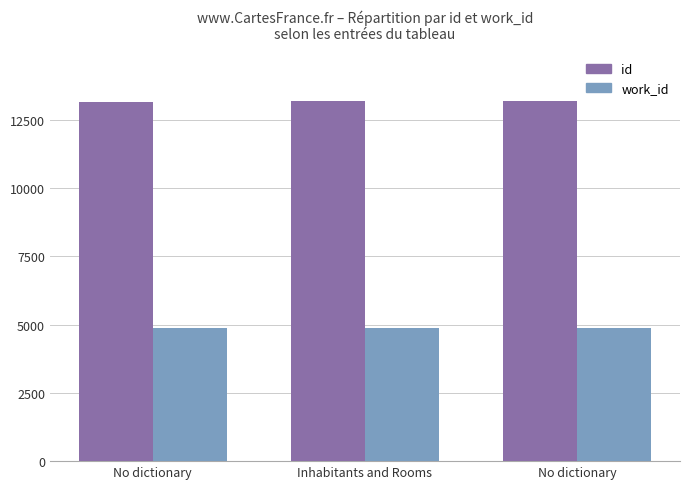

How many distinct data groups are displayed?

2